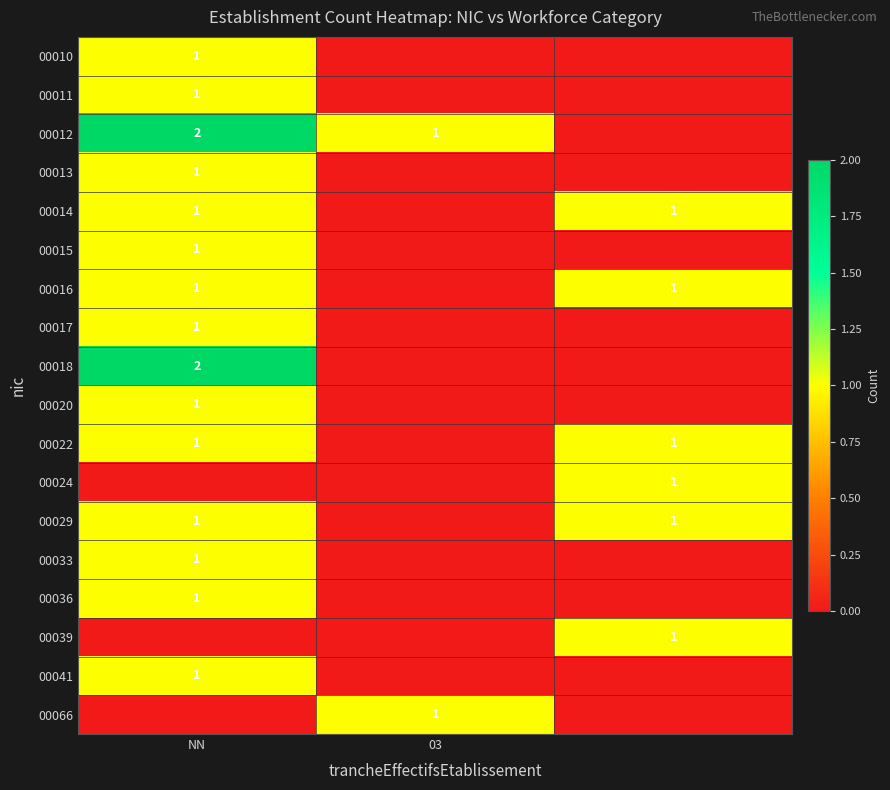

What is the difference between the highest and lowest values at 2?

1